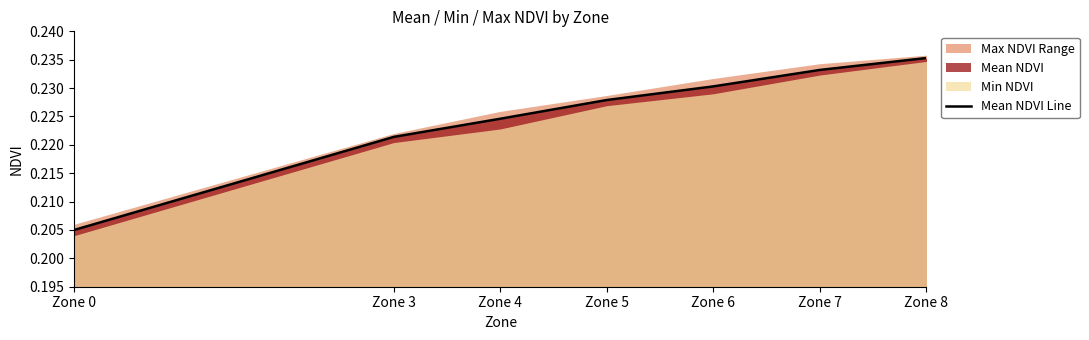

Rank the categories by value from highest to lowest.

Zone 8, Zone 7, Zone 6, Zone 5, Zone 4, Zone 3, Zone 0